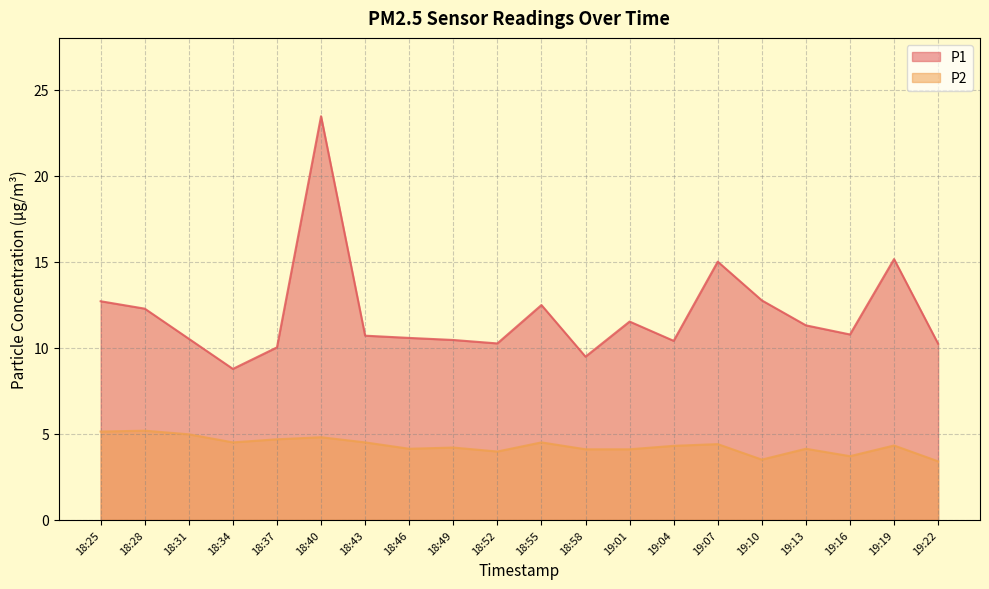

True or false: P1 and P2 cross at least once.

False